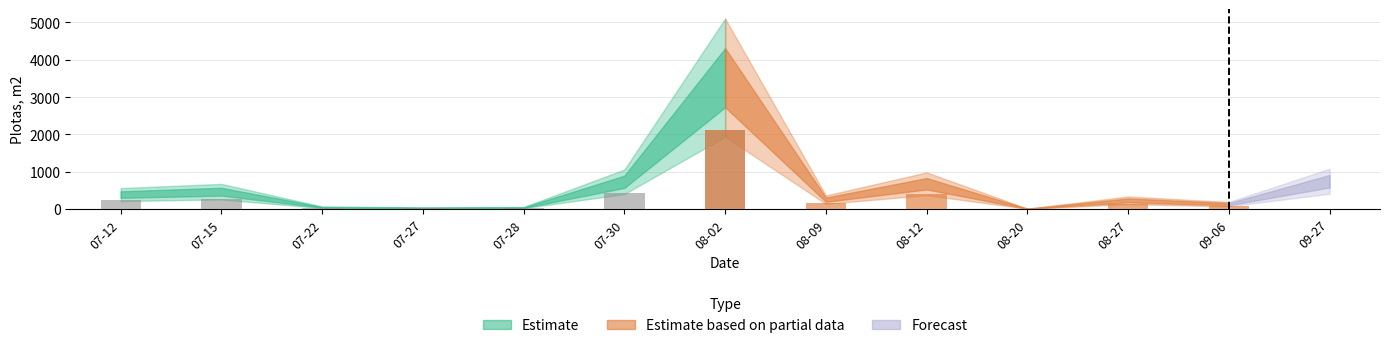

What is the greatest value displayed?

3519.2